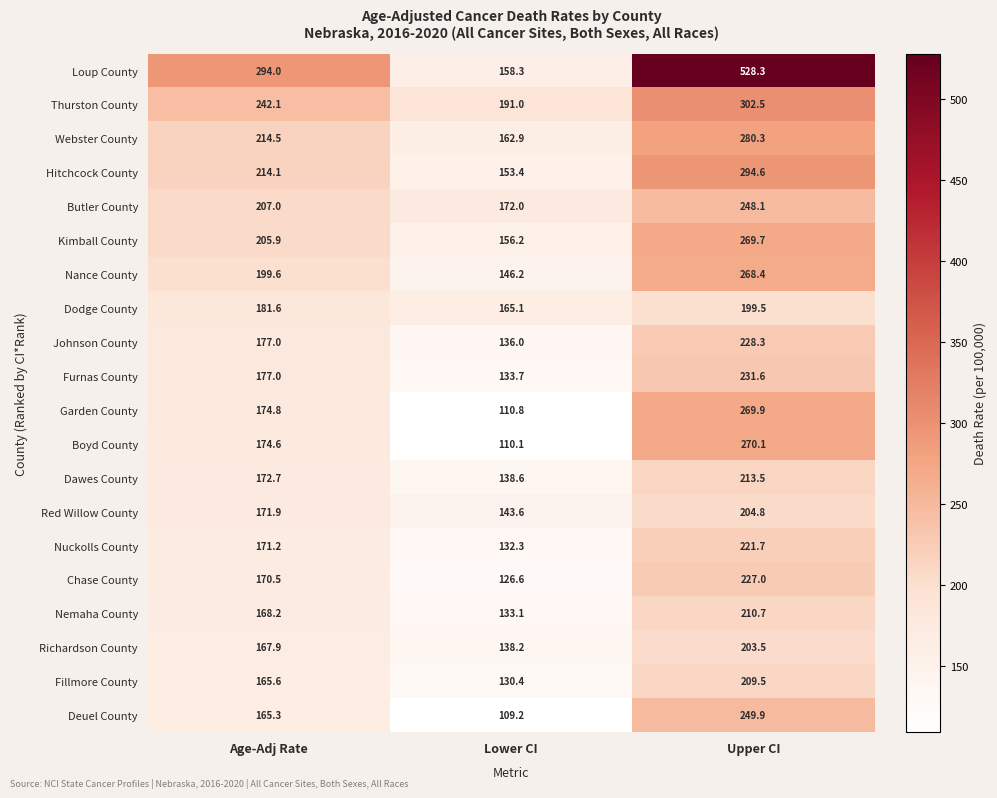

At how many categories does at least one series exceed 177?

3